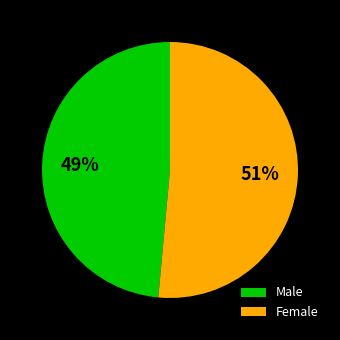

Does any single category account for the majority?

Yes